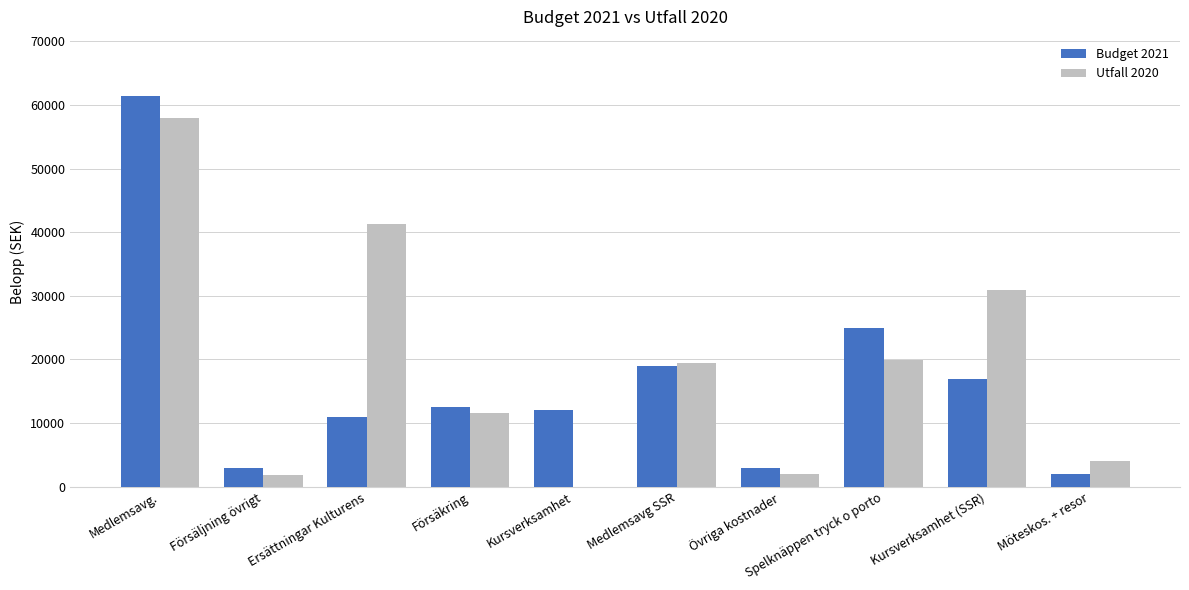

The Budget 2021 series shows 40346 at Medlemsavg.. True or false?

False